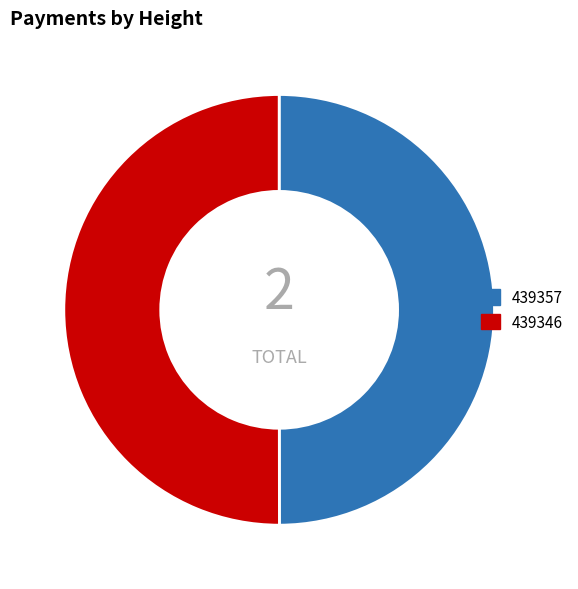

Is it true that 439357 is 61% of the pie?

False